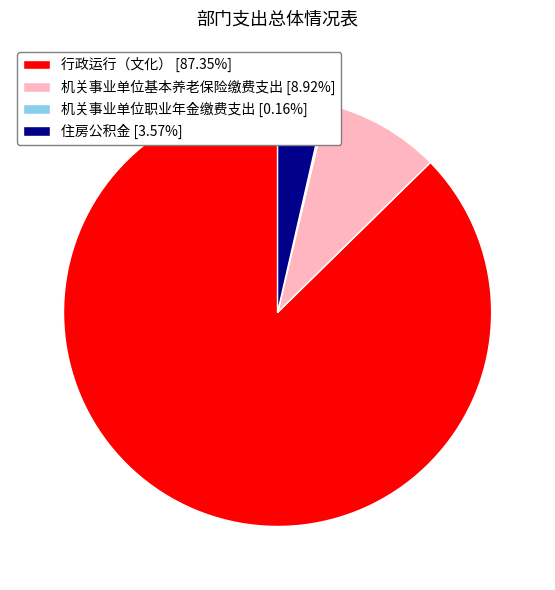

Does 机关事业单位基本养老保险缴费支出 represent more than half of the total?

No